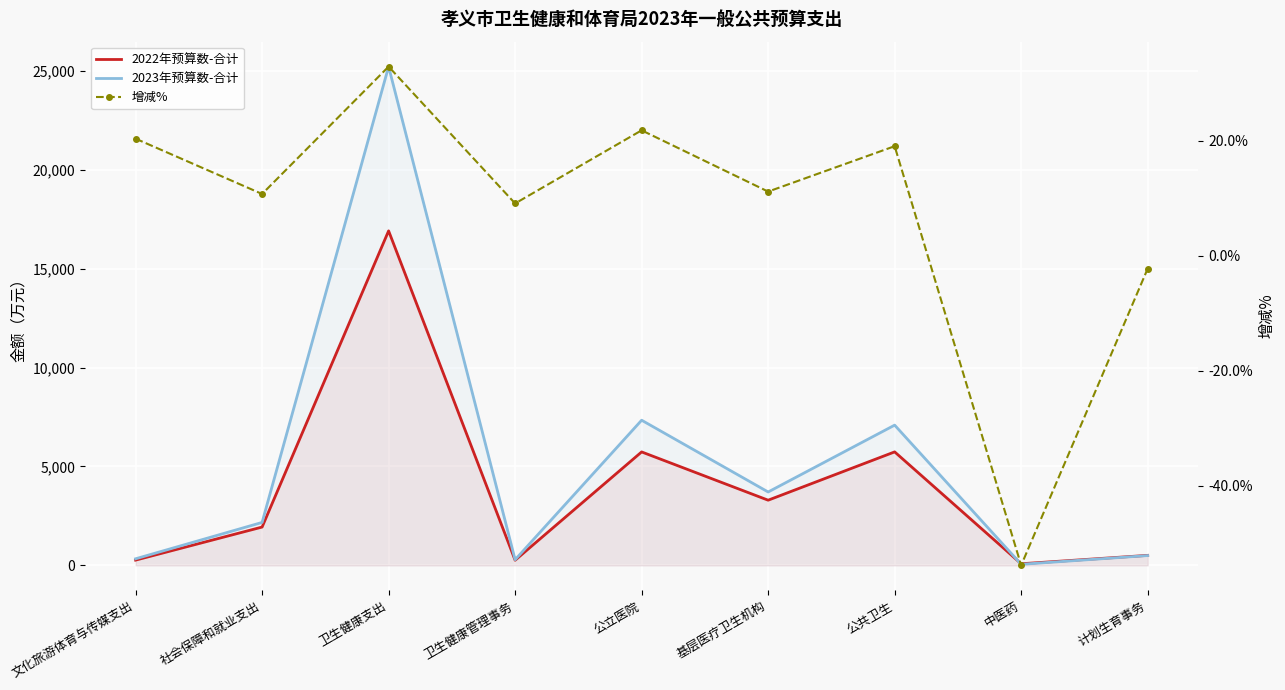

How many times do 2022年预算数-合计 and 2023年预算数-合计 cross each other?

1